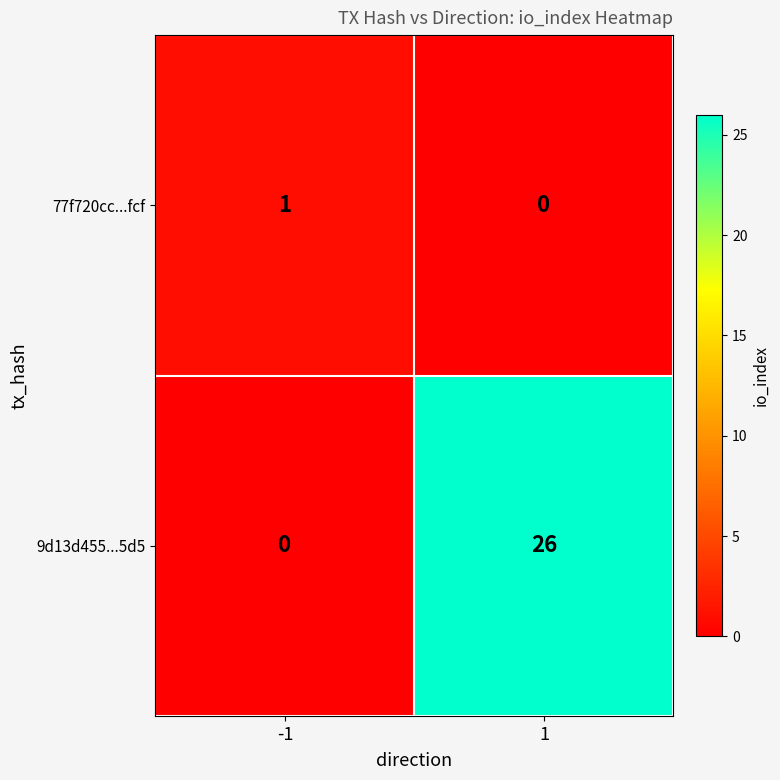

What is the greatest value displayed?

26